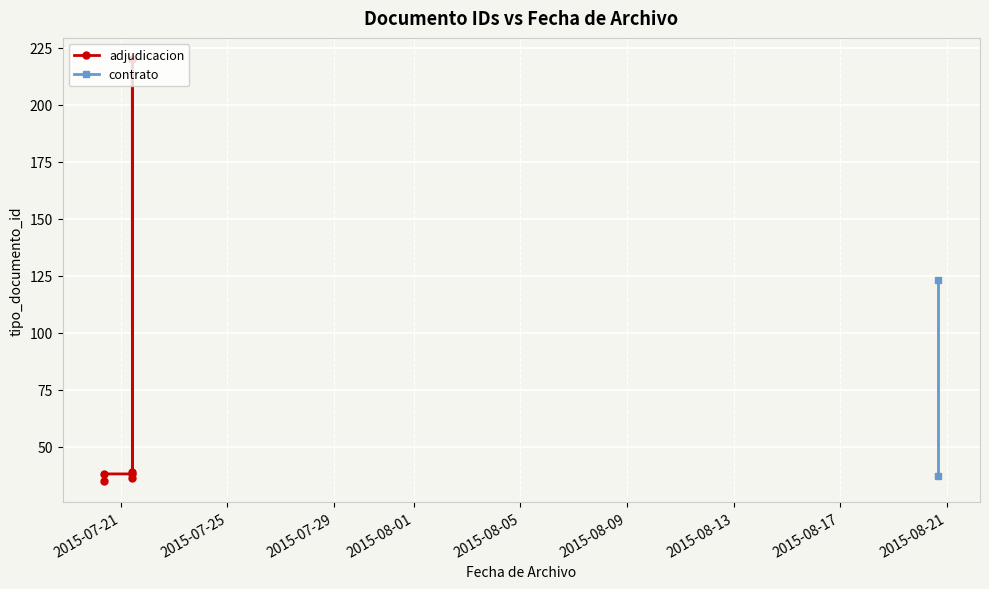

Reading left to right, transcribe all the data shown in this chart.

35	38	38	36	220	39	123	37